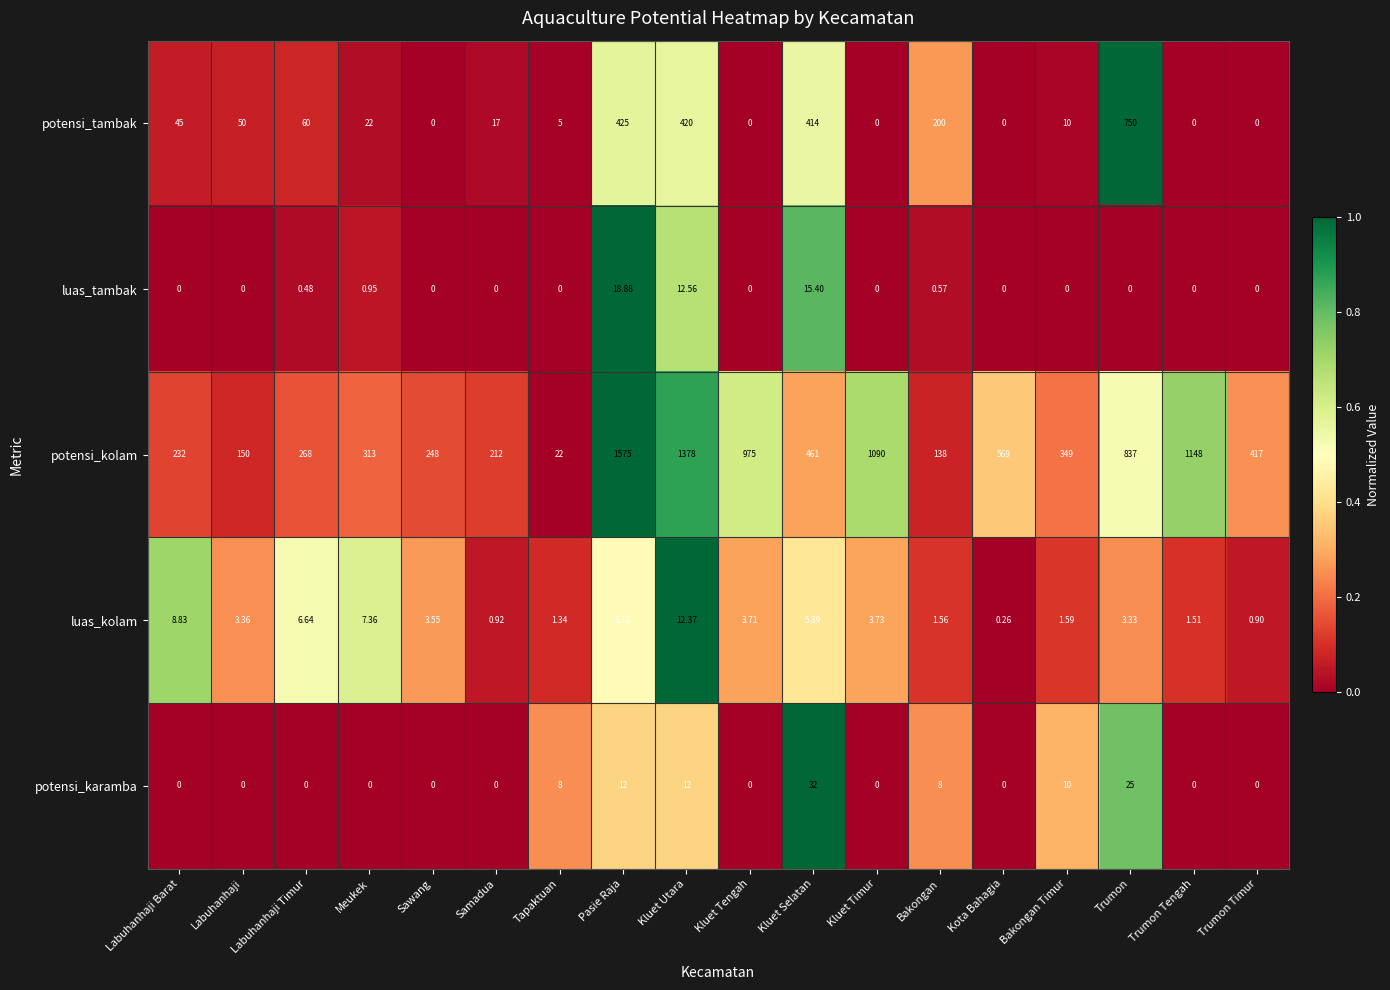

Which series has the largest range (max minus min)?

potensi_kolam